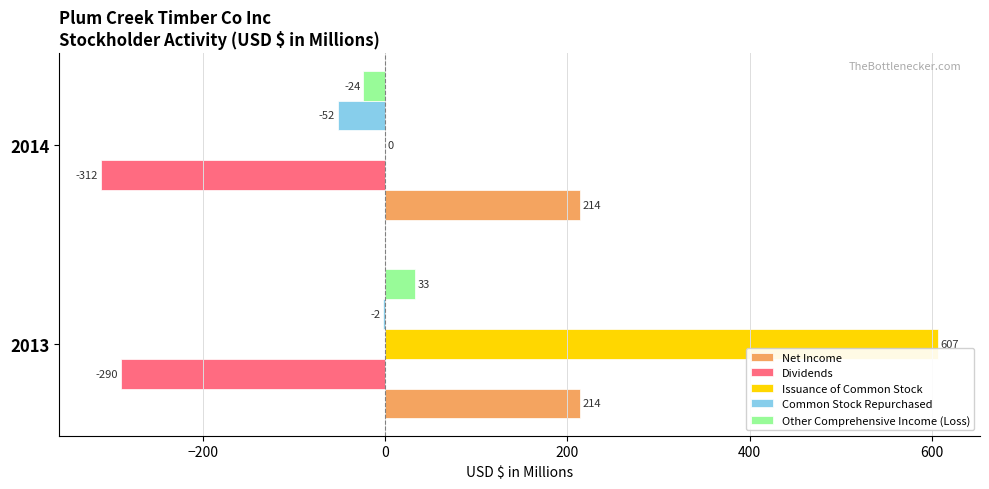

At which category does the chart reach its peak across all series?

2013